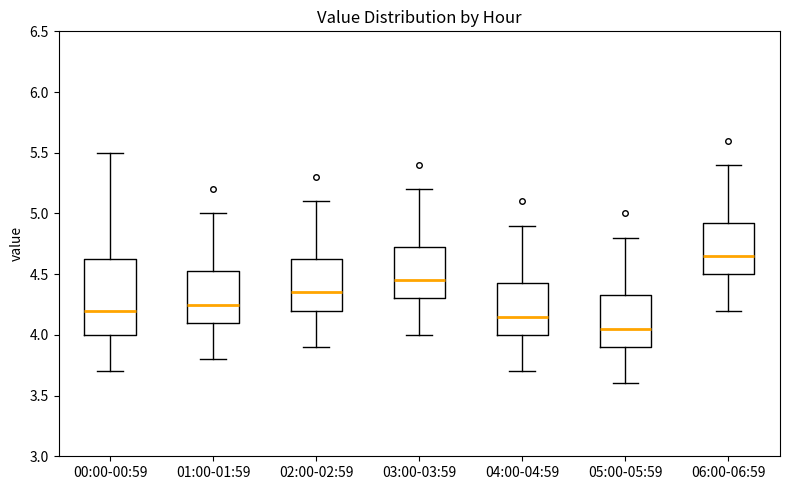

Which box has the lowest median line?

05:00-05:59